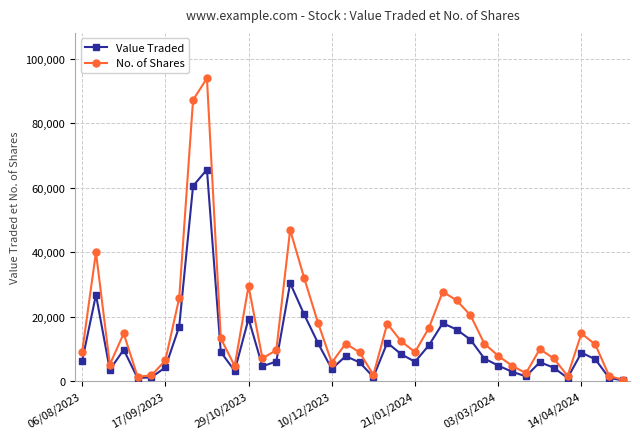

How many lines are shown in the chart?

2